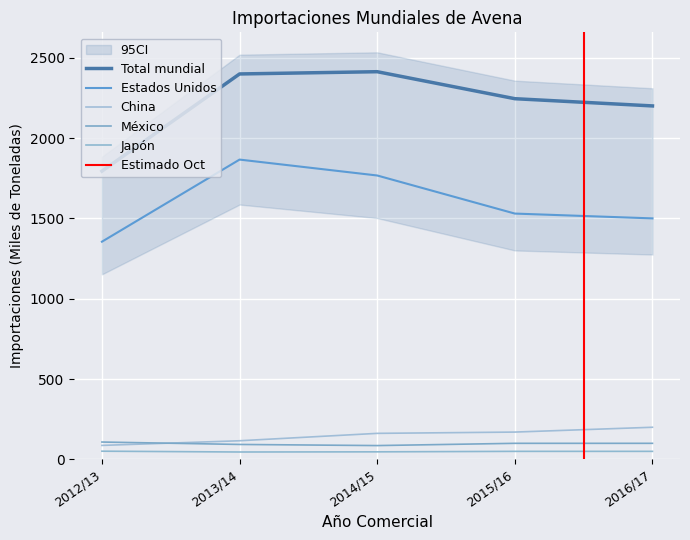

Reading left to right, list all the values displayed in this chart.

Estados Unidos: 2012/13=1355	2013/14=1866	2014/15=1767	2015/16=1530	2016/17=1500
China: 2012/13=87	2013/14=116	2014/15=162	2015/16=170	2016/17=200
México: 2012/13=108	2013/14=93	2014/15=86	2015/16=100	2016/17=100
Japón: 2012/13=51	2013/14=46	2014/15=47	2015/16=50	2016/17=50
Total mundial: 2012/13=1794	2013/14=2399	2014/15=2413	2015/16=2245	2016/17=2200